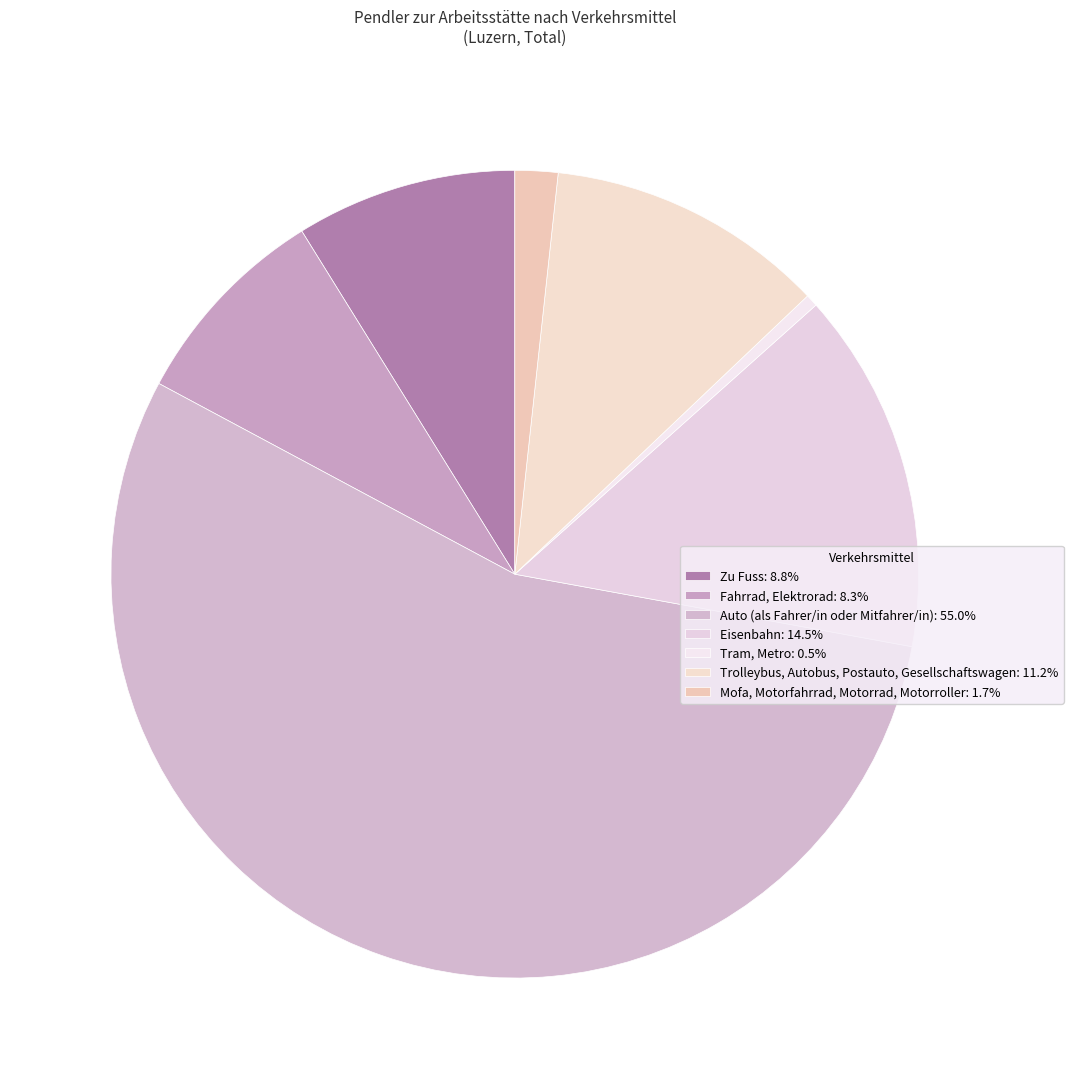

Which has a higher value, Fahrrad, Elektrorad or Zu Fuss?

Zu Fuss